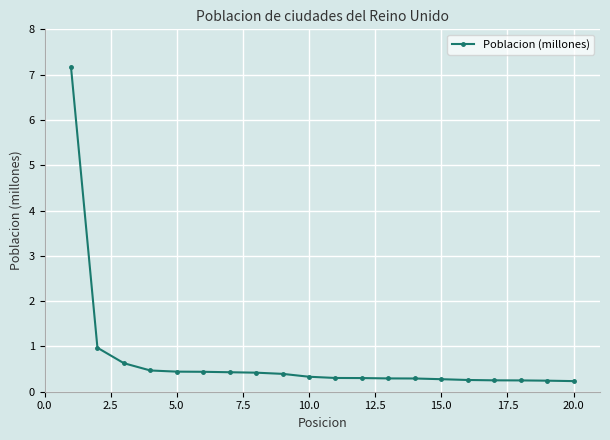

What is the greatest value displayed?

7.2